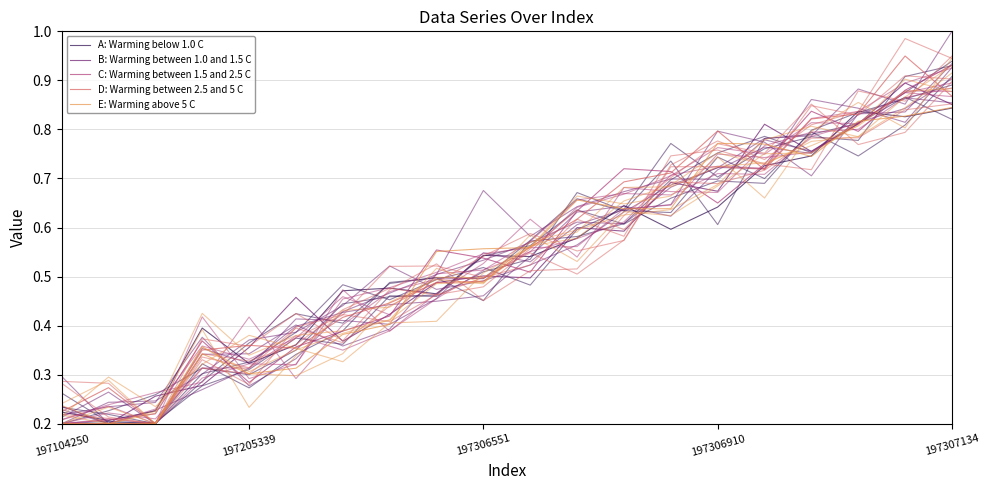

True or false: E: Warming above 5 C and D: Warming between 2.5 and 5 C cross at least once.

True